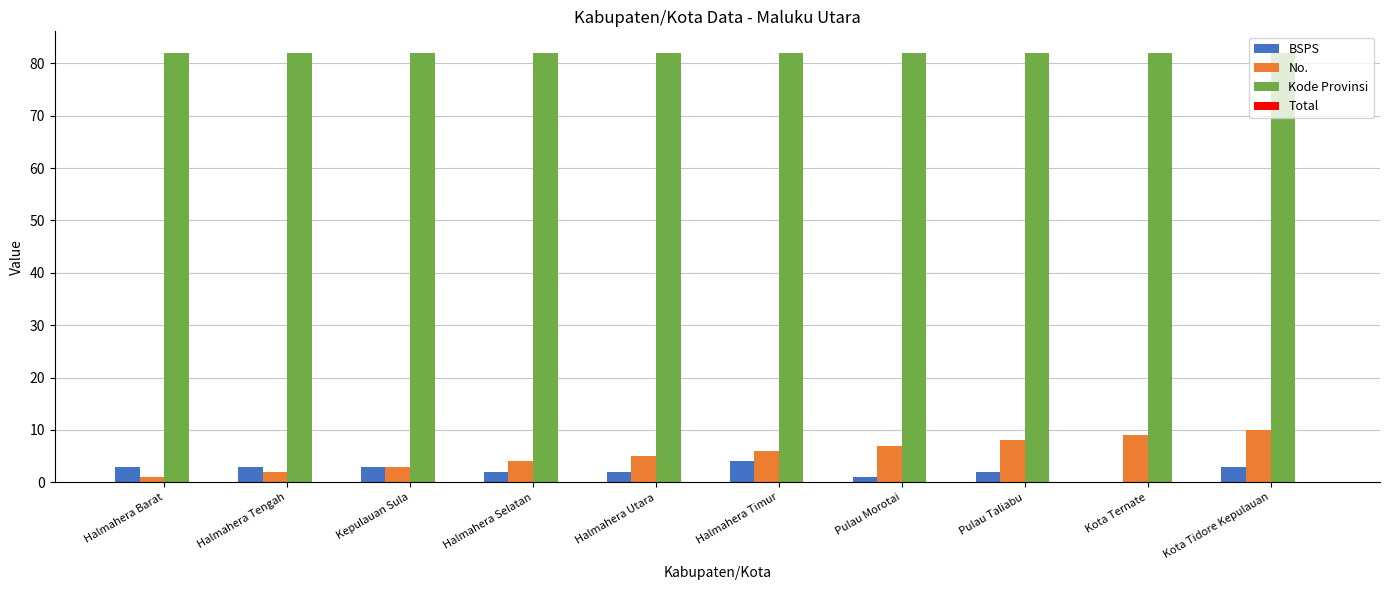

What is the highest value of the Kode Provinsi series?

82